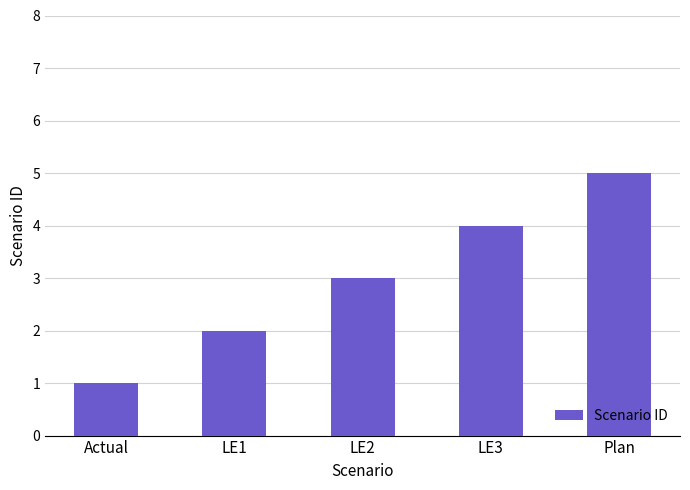

What value does the data have at LE1?

2